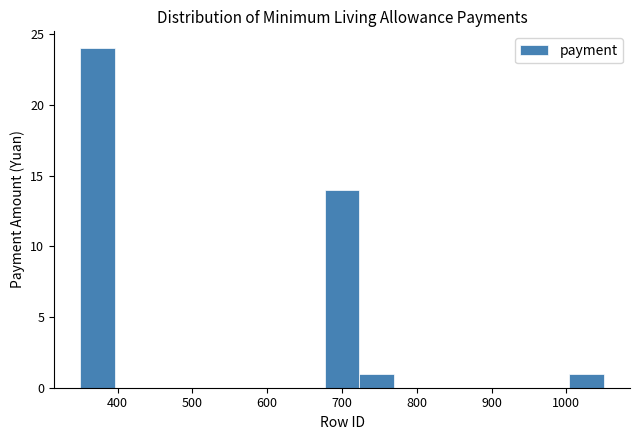

Reading left to right, list every bar in this chart as the range it spans on the x-axis followed by its height. Neither the bar edges nor the heights are printed on the chart, so give them approximately, as read against the axes.

350 to 400: 24
400 to 440: 0
440 to 490: 0
490 to 540: 0
540 to 580: 0
580 to 630: 0
630 to 680: 0
680 to 720: 14
720 to 770: 1
770 to 820: 0
820 to 860: 0
860 to 910: 0
910 to 960: 0
960 to 1000: 0
1000 to 1050: 1